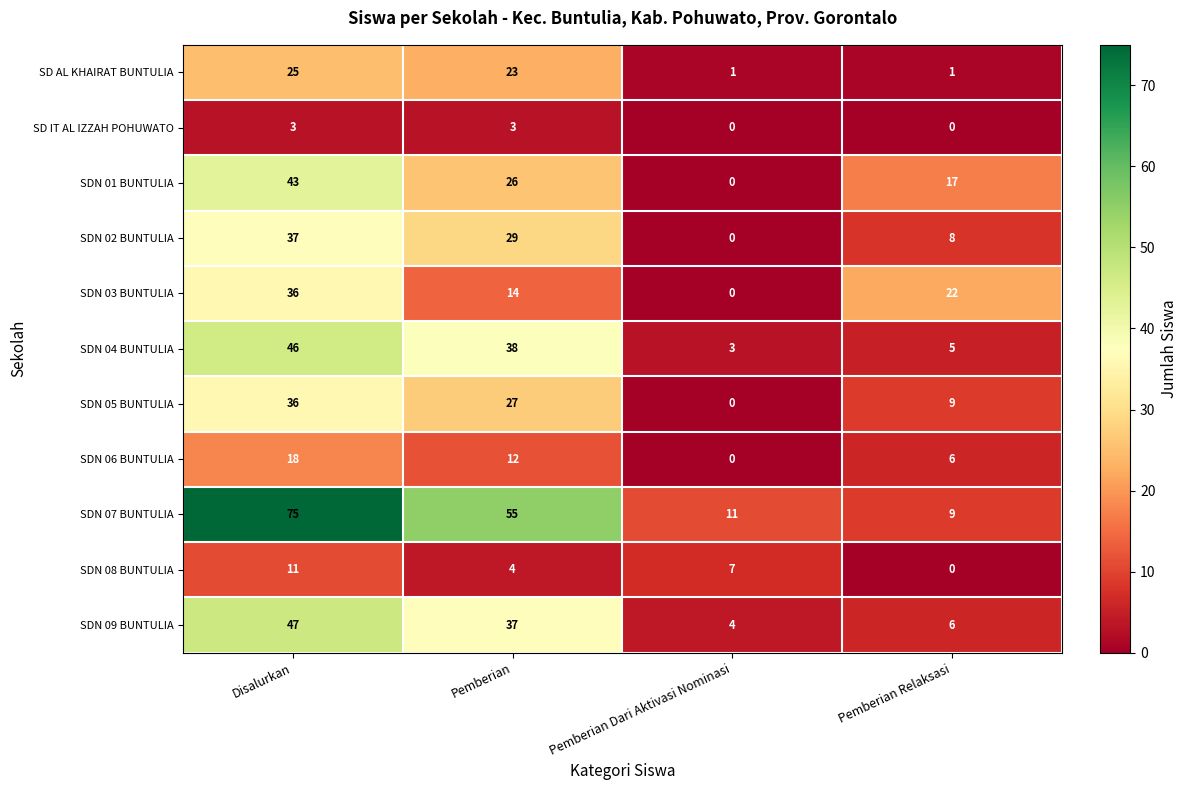

Which category has the lowest value in the SDN 08 BUNTULIA series?

Pemberian Relaksasi